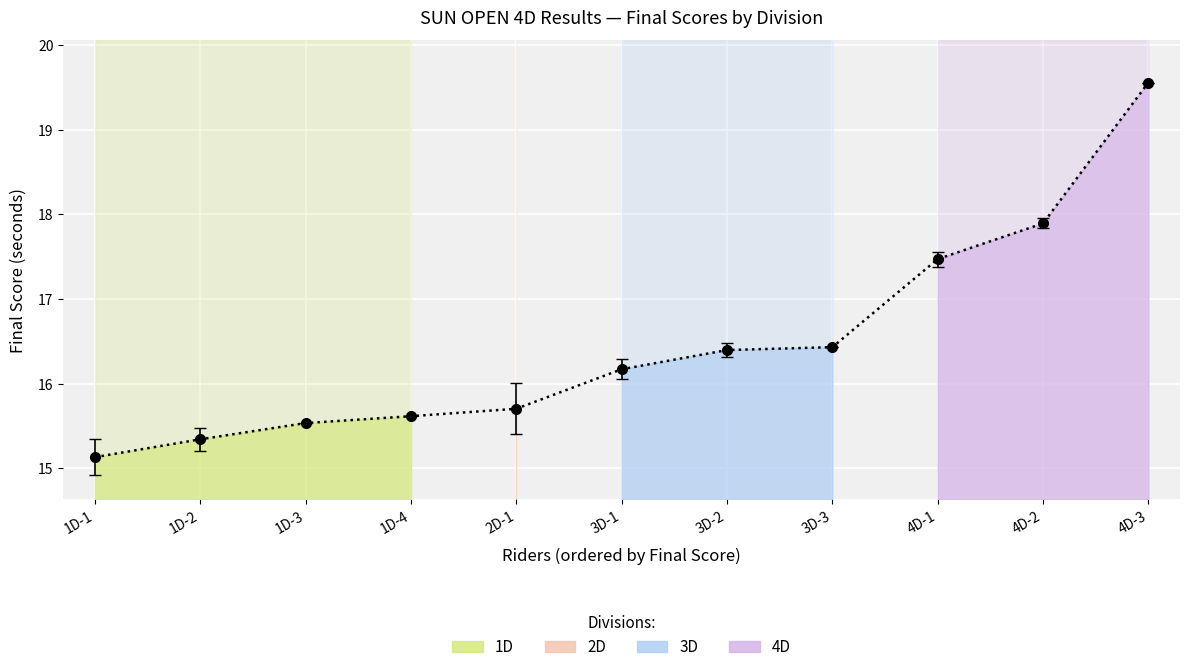

What is the average value?

16.5